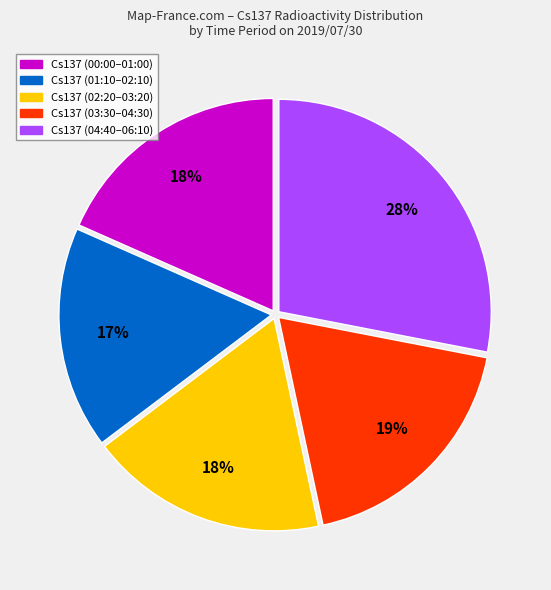

Does any single category account for the majority?

No